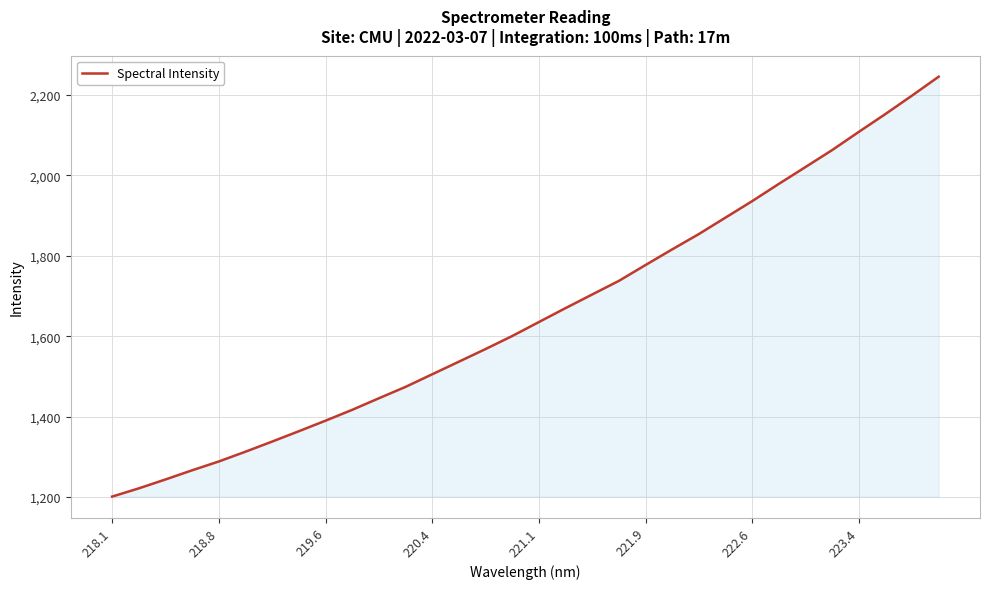

What is the greatest value displayed?

2245.9